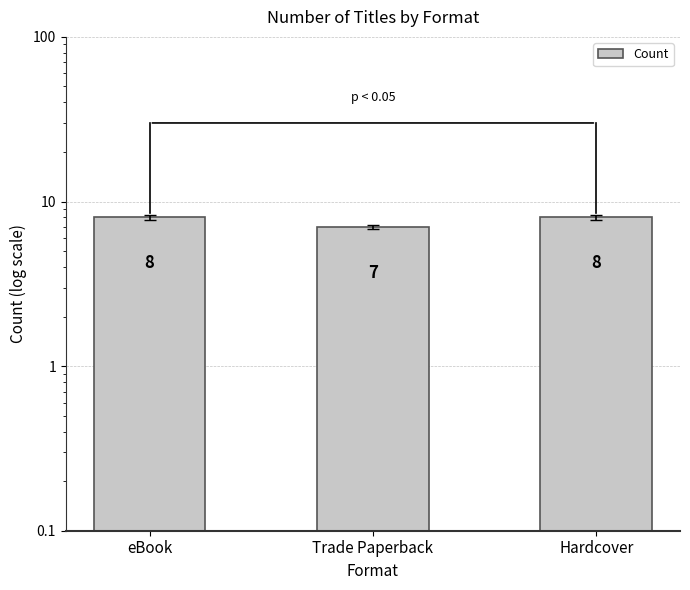

How many categories are shown in the chart?

3